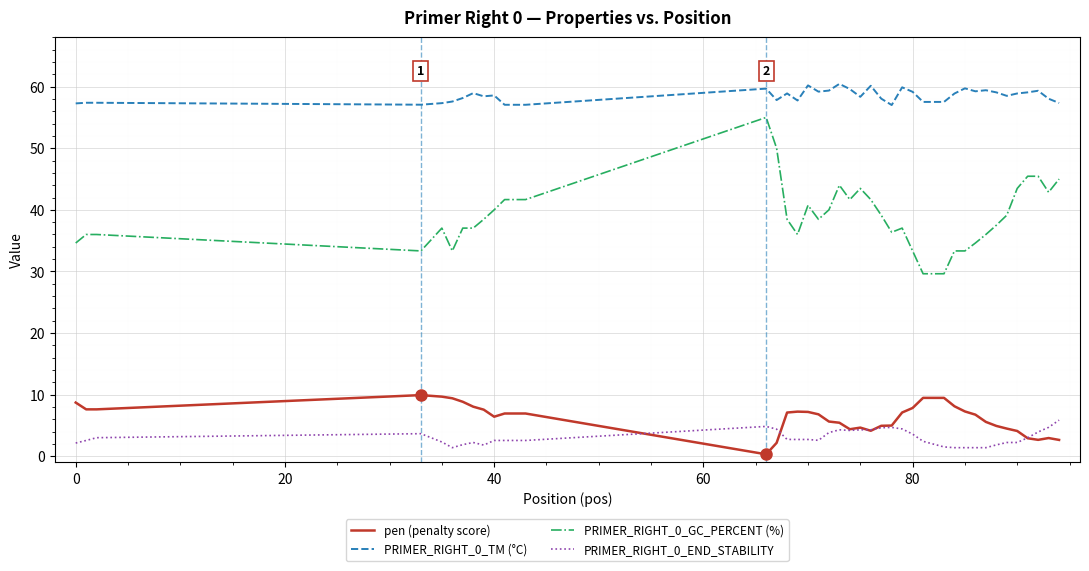

Which series has the largest total across all categories?

PRIMER_RIGHT_0_TM (°C)